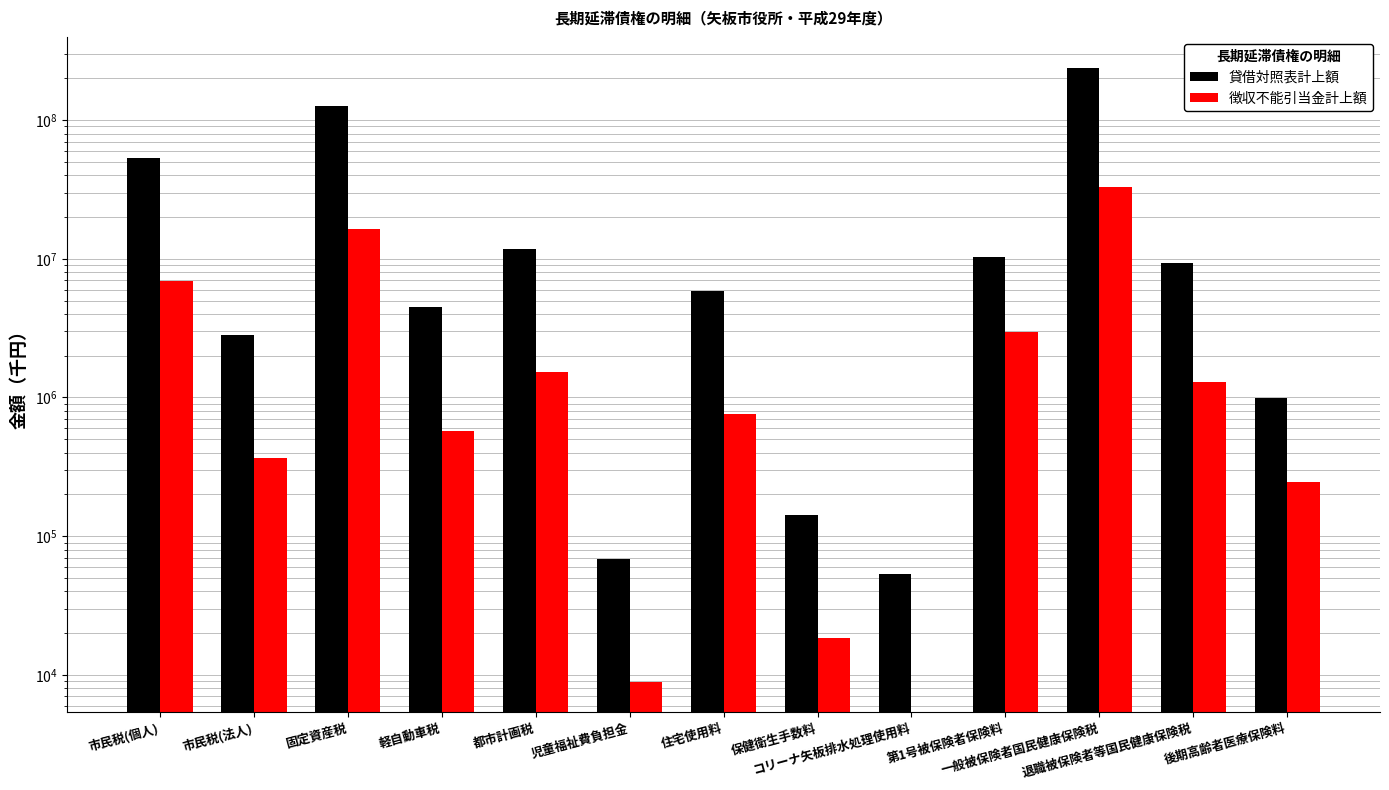

Rank the series by their average value, from lowest to highest.

徴収不能引当金計上額, 貸借対照表計上額